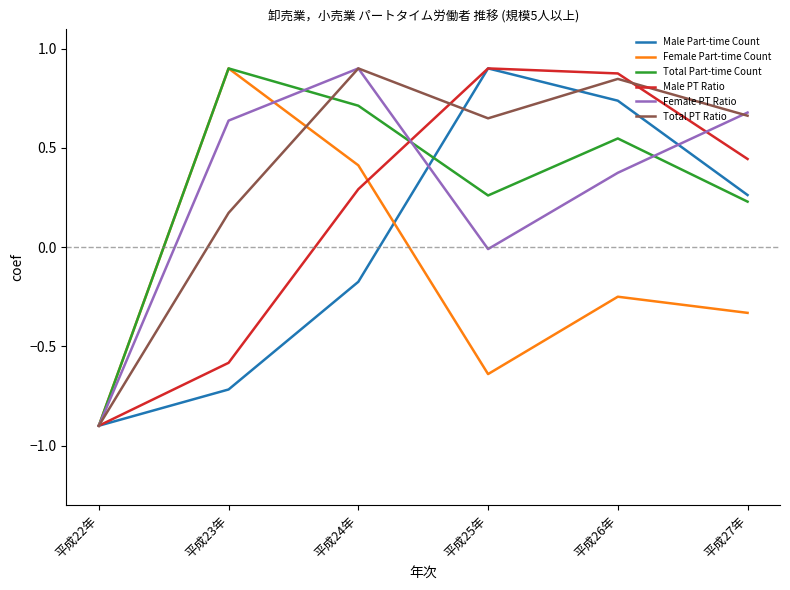

Is the value of Female Part-time Count at 平成23年 greater than the value of Total PT Ratio at 平成22年?

Yes